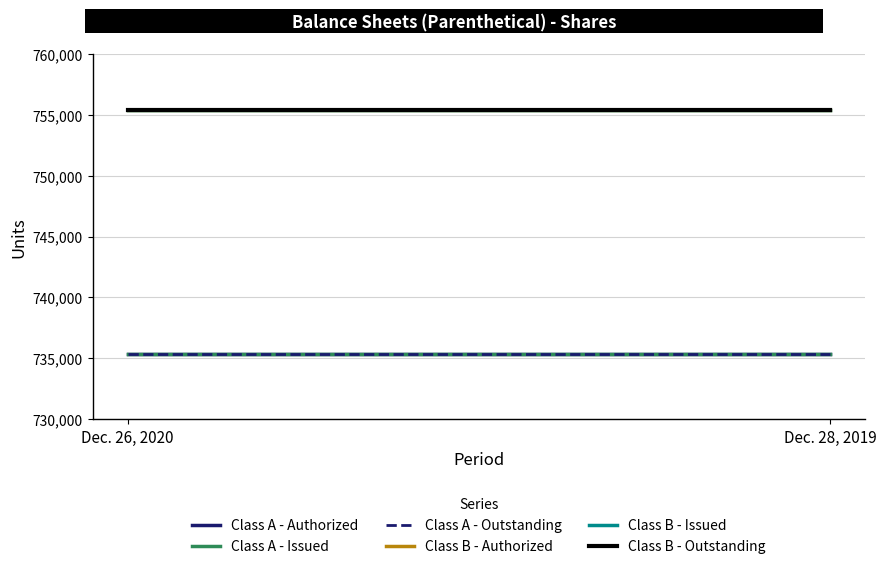

The value of Class B - Issued at Dec. 28, 2019 is 755385. True or false?

True